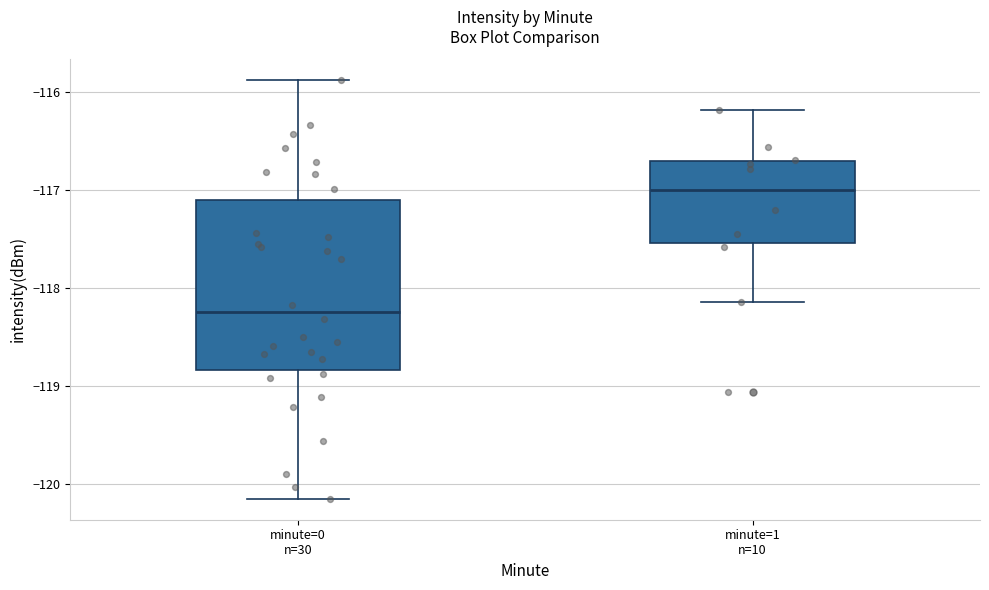

Reading left to right, read every box against the y-axis: the position of its median line, the range the box covers, and the ends of its whiskers. The values are not printed on the chart, so give them approximately, as read against the axis.

minute=0 n=30: median -118.2, box -118.8 to -117.1, whiskers -120.1 to -115.9
minute=1 n=10: median -117.0, box -117.5 to -116.7, whiskers -118.1 to -116.2